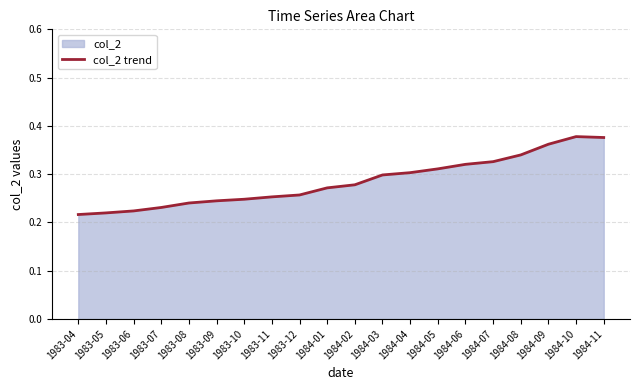

The chart shows a value of 0.2 at 1983-10. True or false?

True